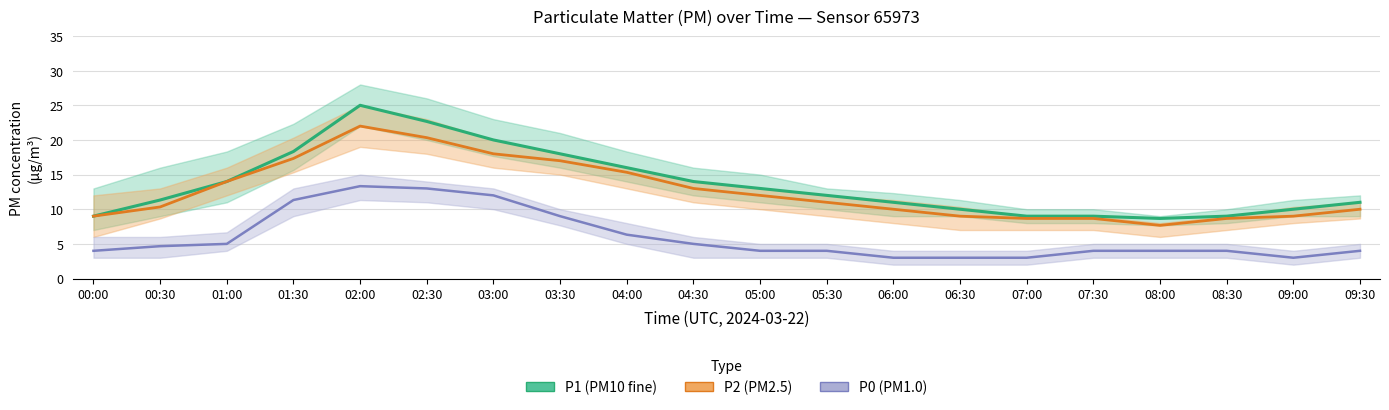

What is the difference between the maximum and second lowest values in the P2 series?

13.3